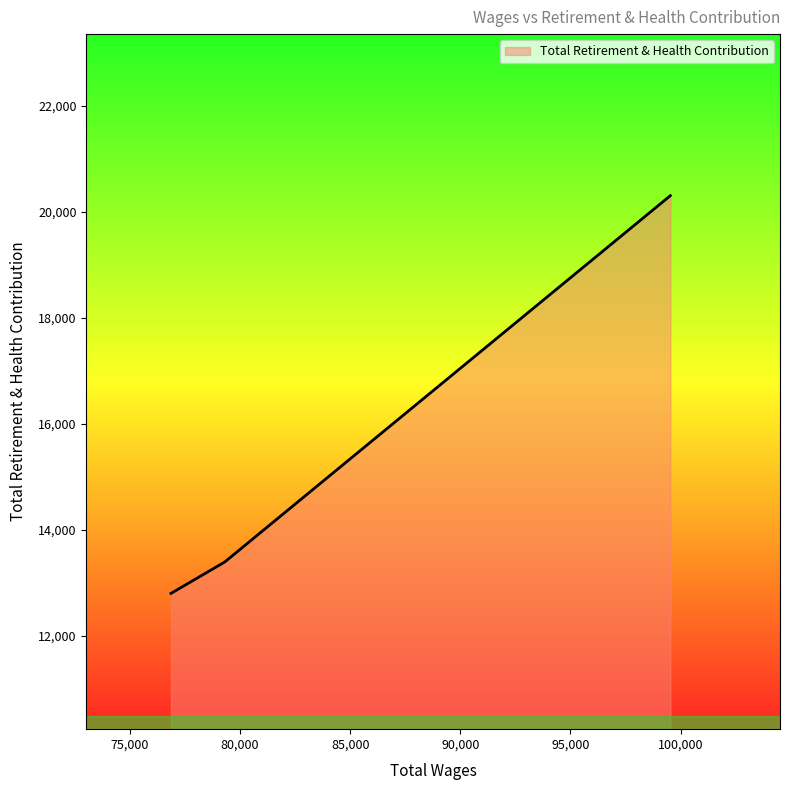

What is the average value?

15499